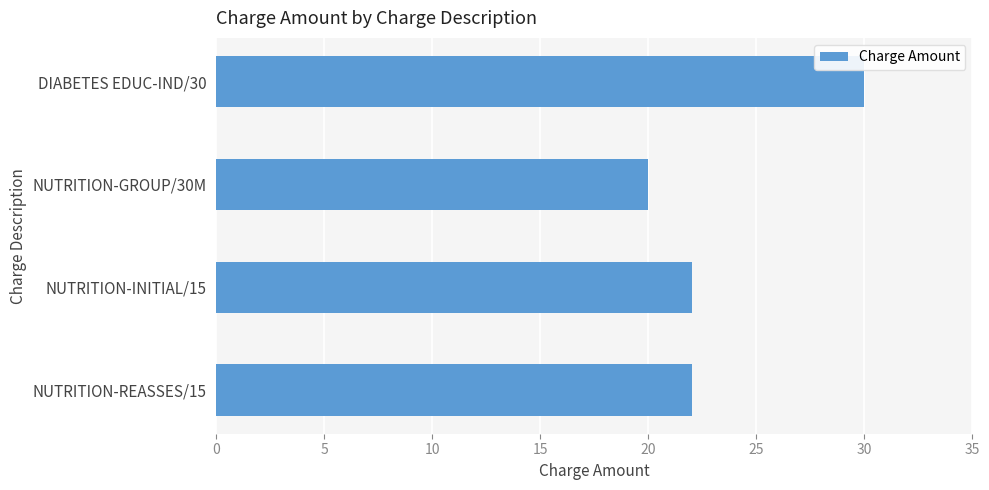

What is the difference between the maximum and minimum values?

10